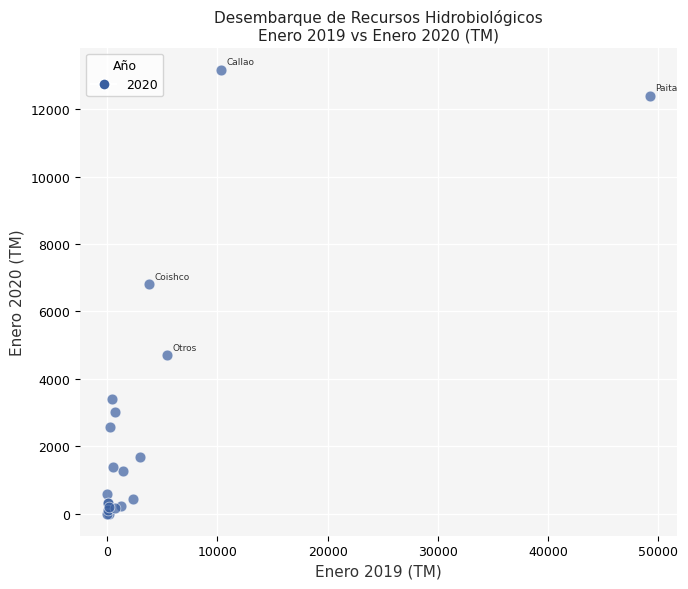

What Y value in the scatter plot is closest to 6585?

6813.0